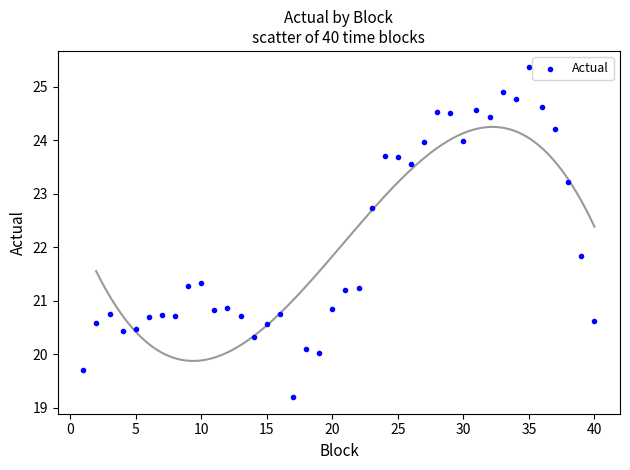

What Y value in the scatter plot is closest to 22?

21.8